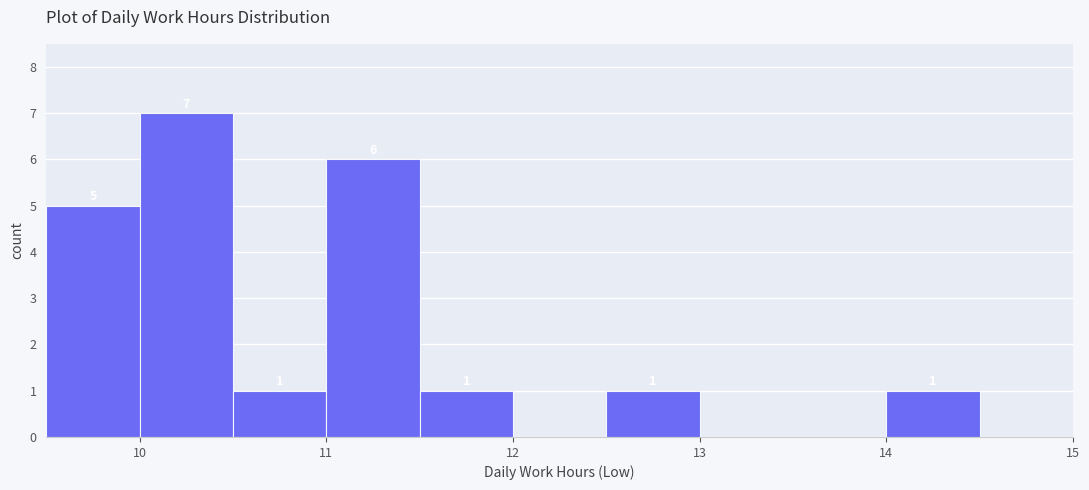

Over which range of the x-axis is the bar tallest?

10.0 to 10.5